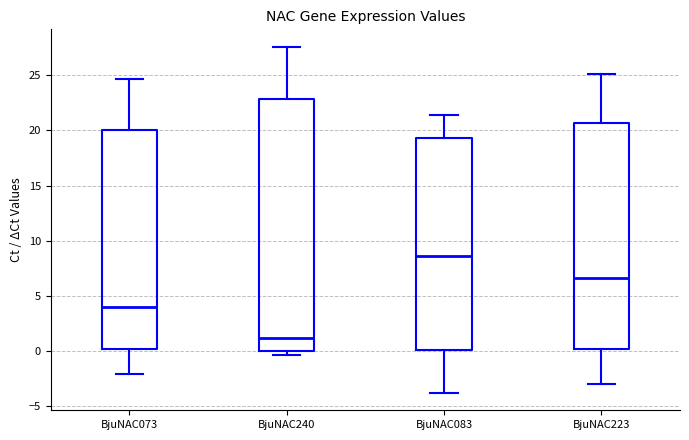

Which box has the highest median line?

BjuNAC083